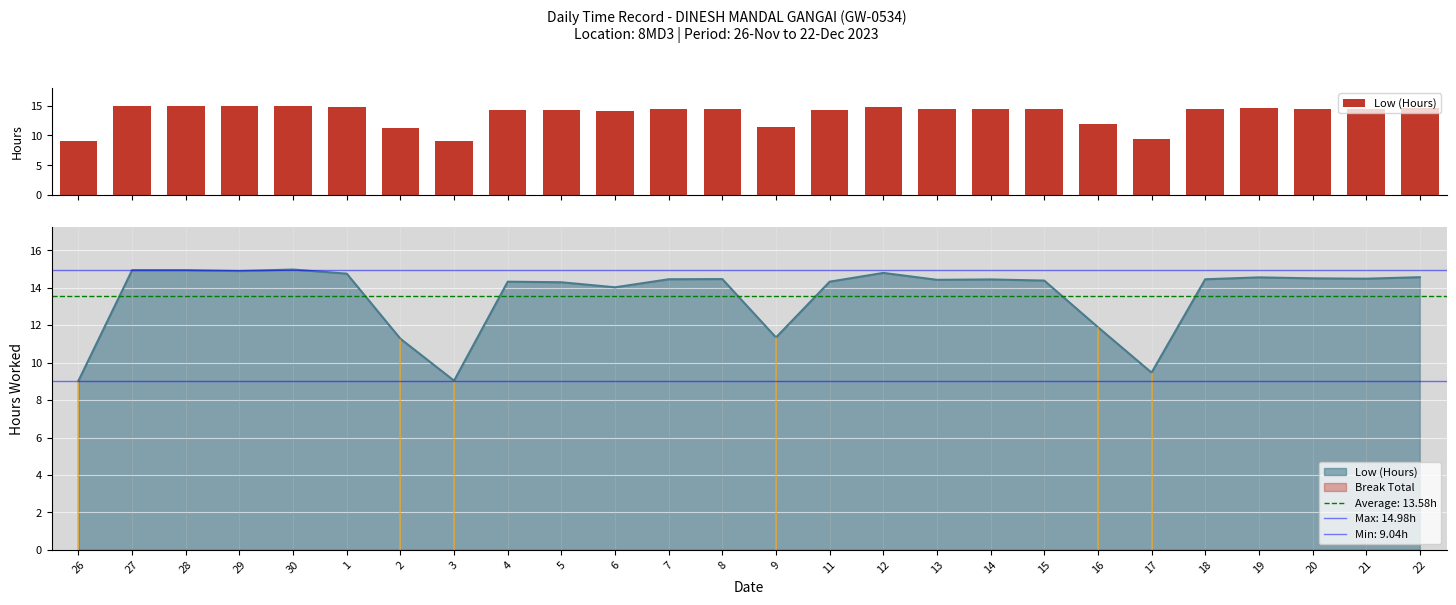

What is the change in value from 6 to 11?

+0.3